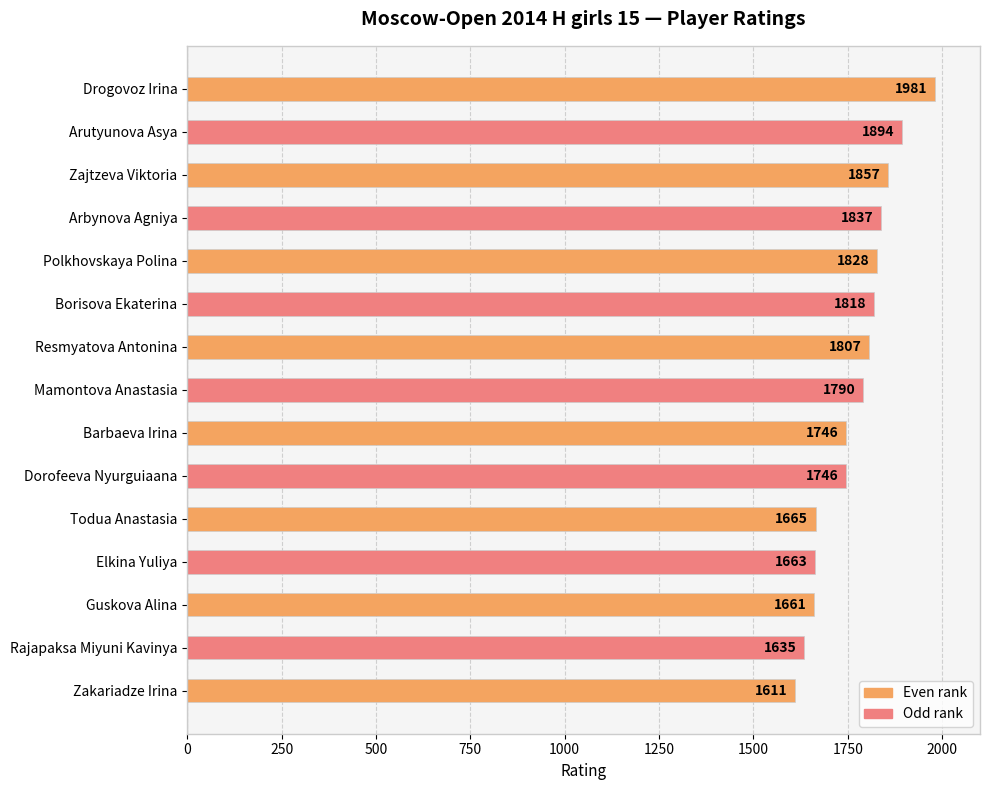

Which has a higher value, Dorofeeva Nyurguiaana or Drogovoz Irina?

Drogovoz Irina